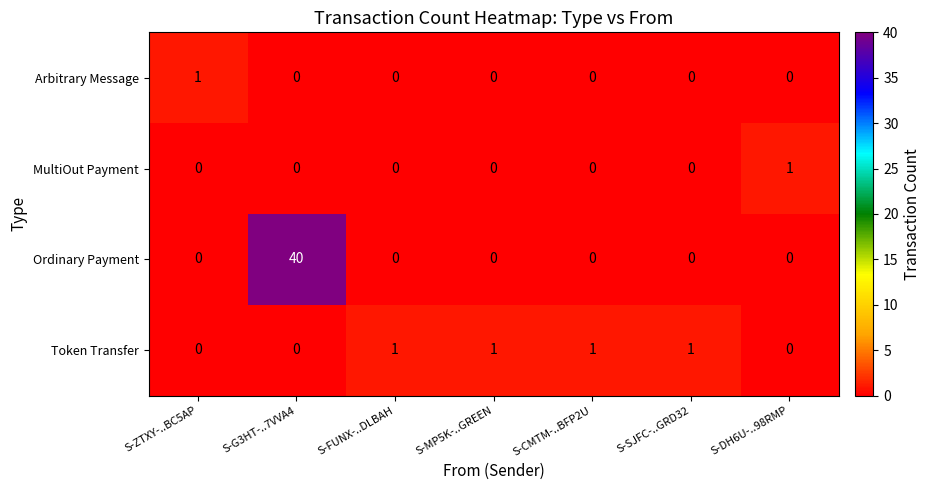

Which category has the highest value across all series?

S-G3HT-..7VVA4